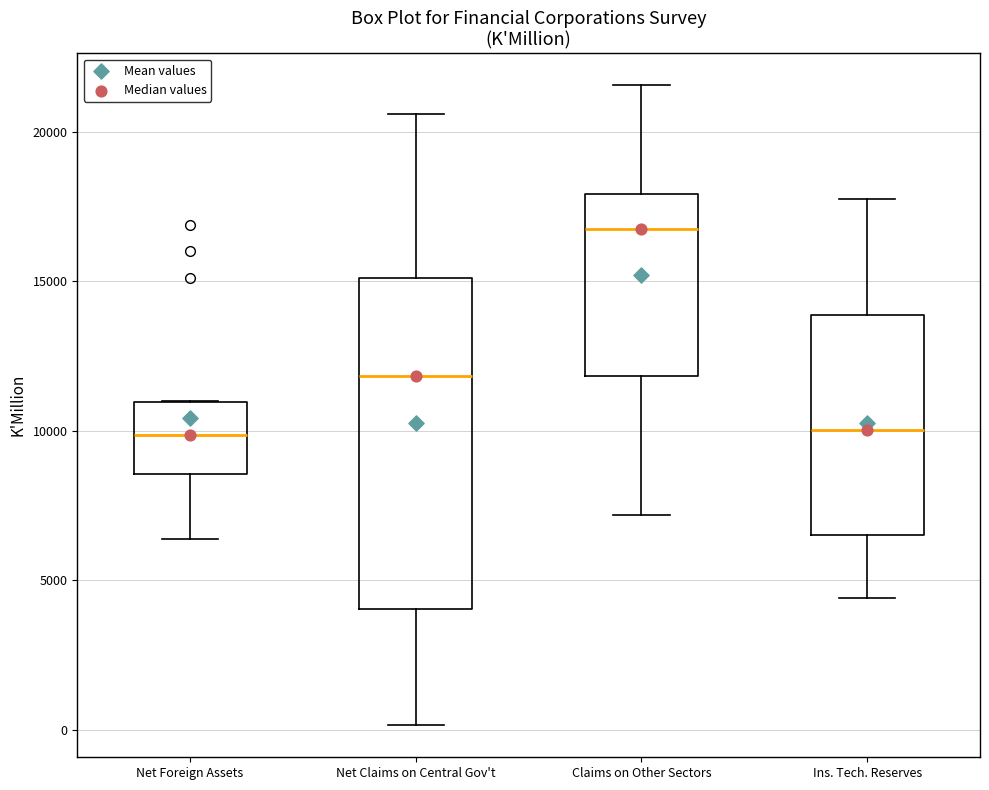

Which box has the highest median line?

Claims on Other Sectors